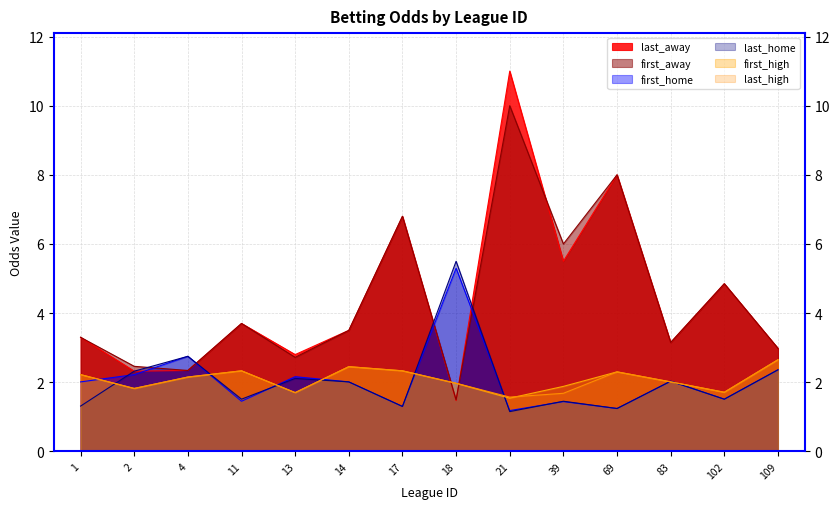

What is the sum of the last_home values at 14 and 39?

3.5